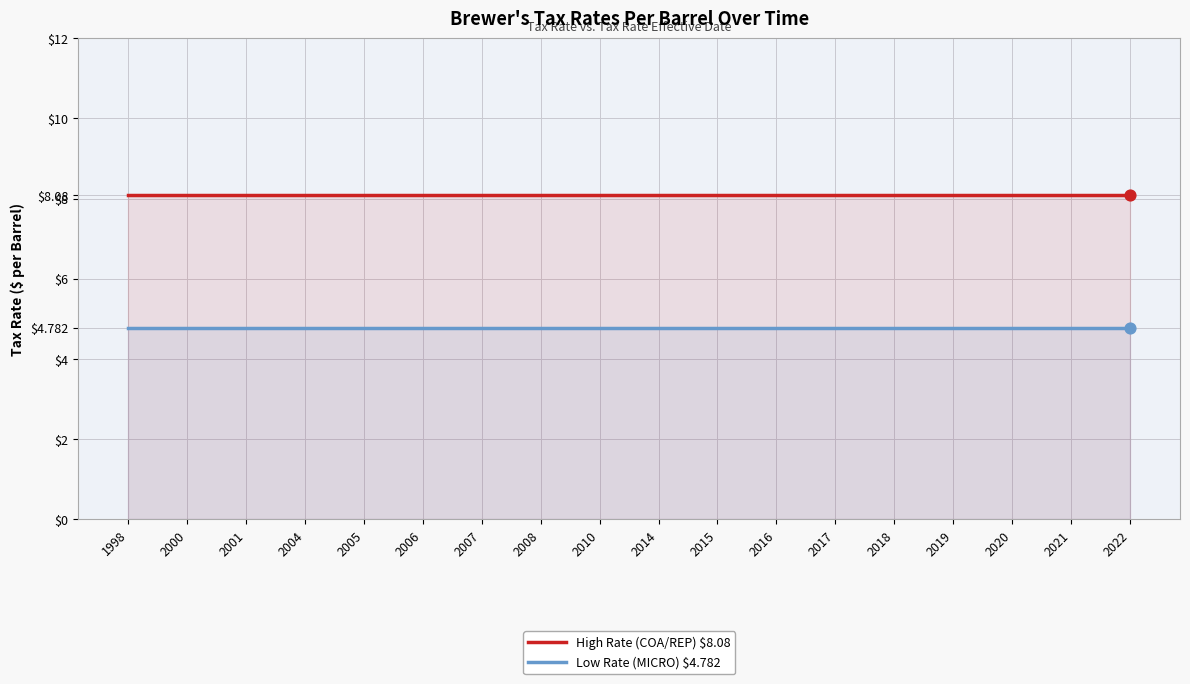

At how many categories does at least one series exceed 7?

18